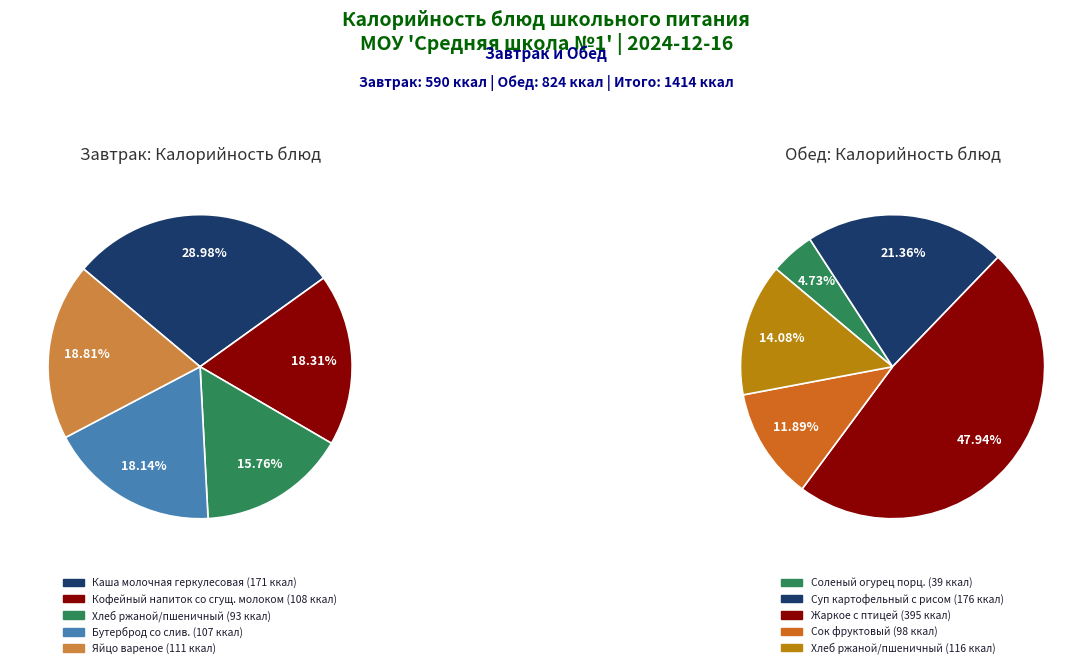

Is it true that 1 is 18% of the pie?

True